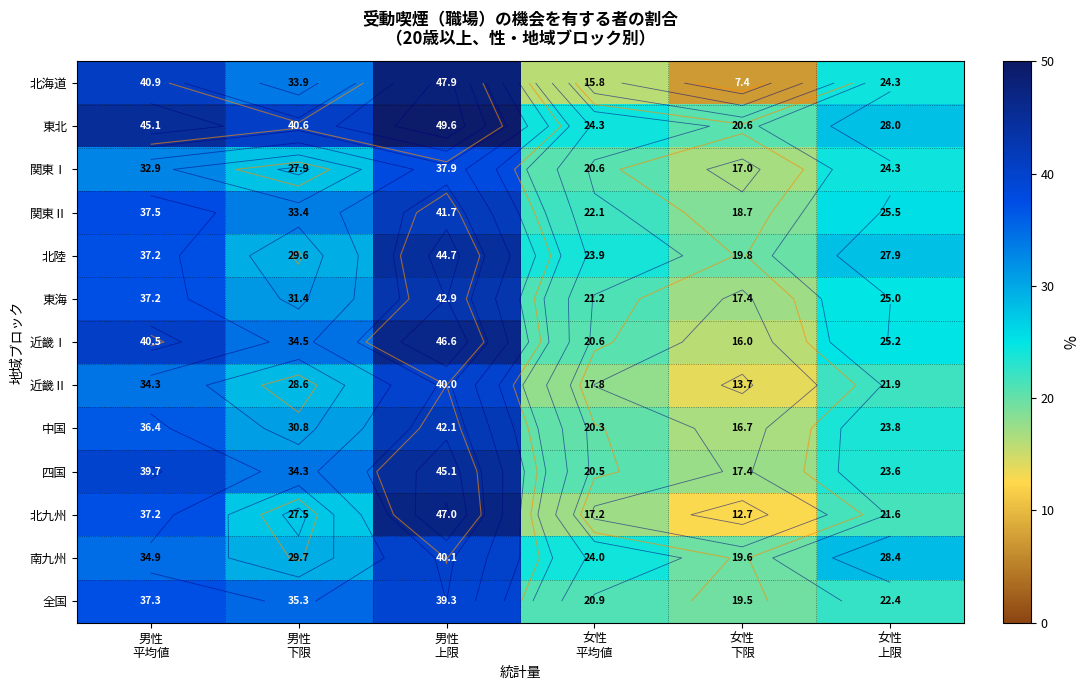

What is the difference between the second highest and second lowest values in the 近畿Ⅱ series?

16.5